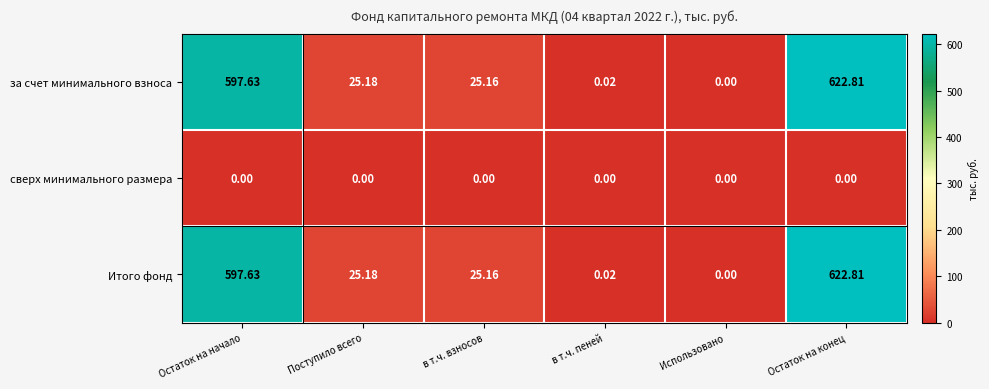

How many data points in Итого фонд are less than 25?

2